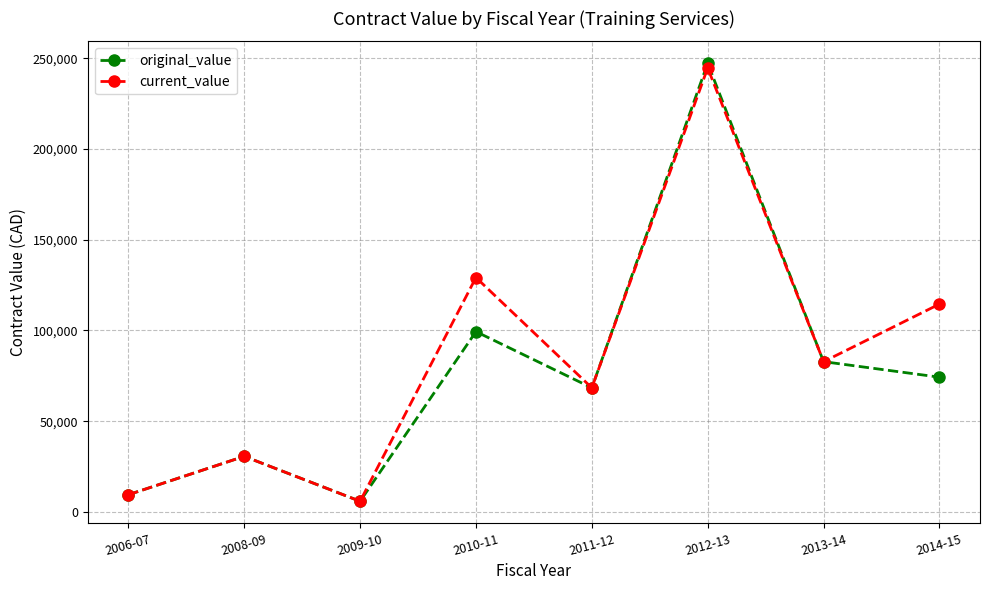

What is the smallest value displayed?

5900.0